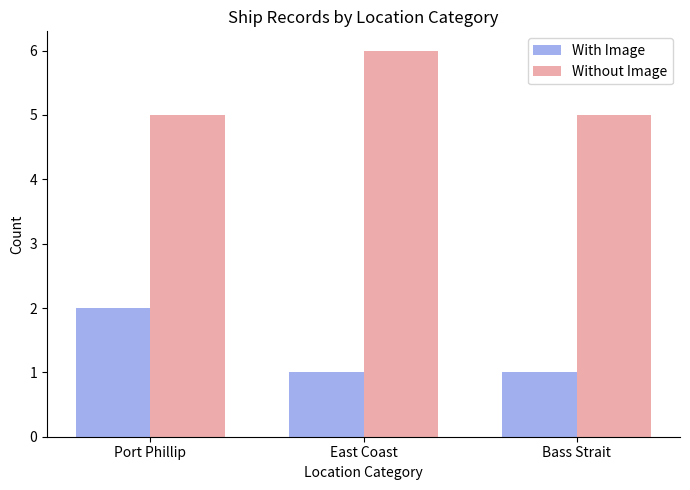

How many data points does each series have?

3